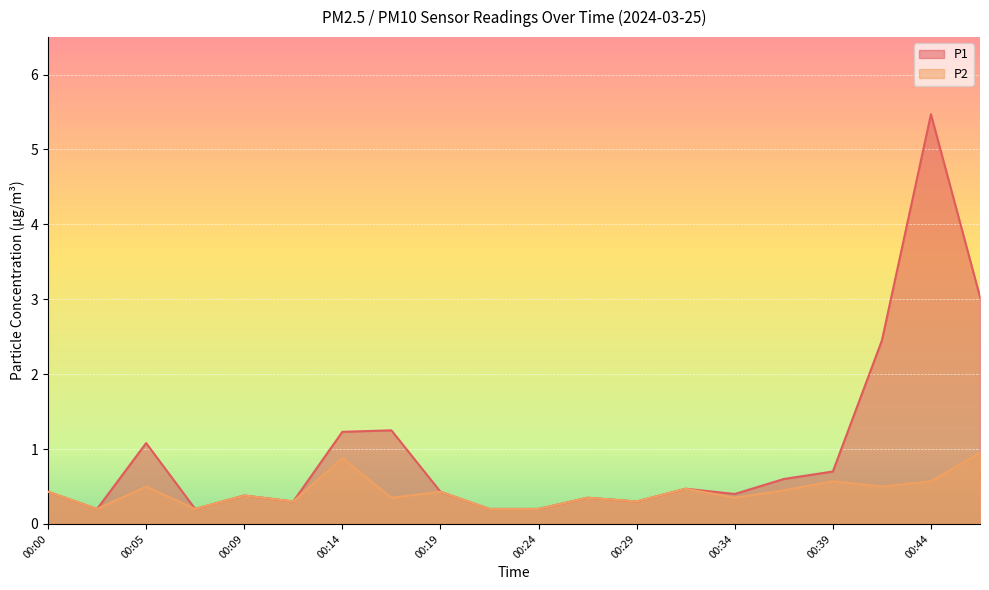

At which category does the chart reach its minimum across all series?

00:02